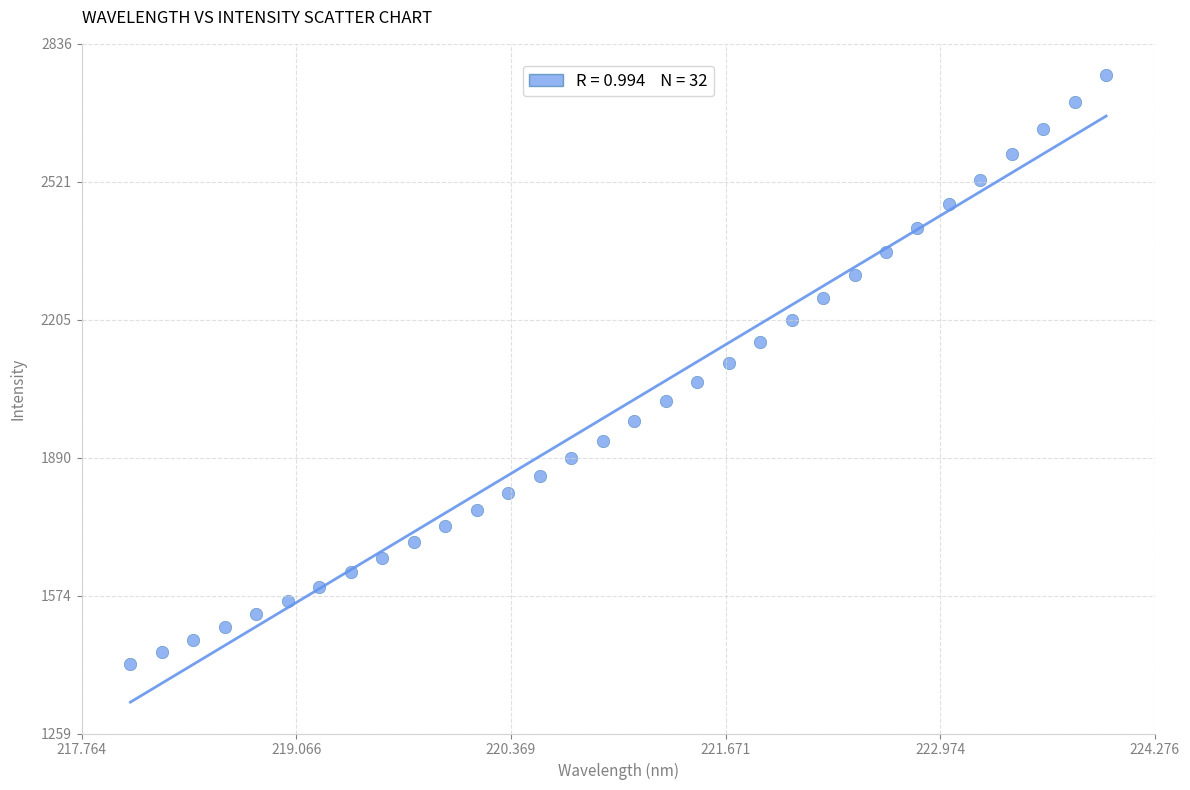

What is the range of Y values (max minus min)?

1345.9